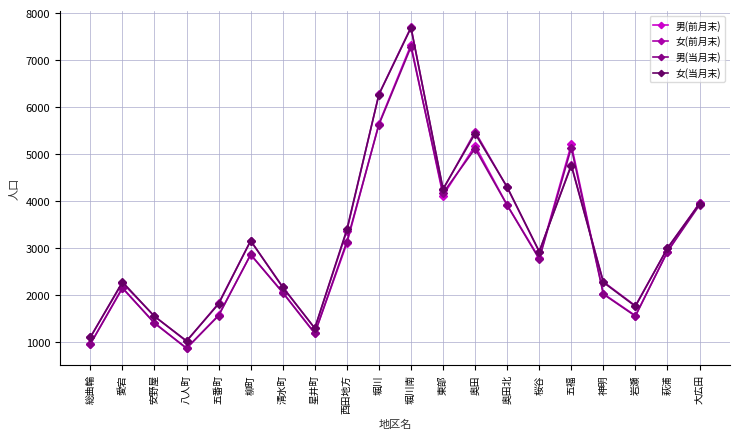

Which category has the highest value across all series?

堀川南